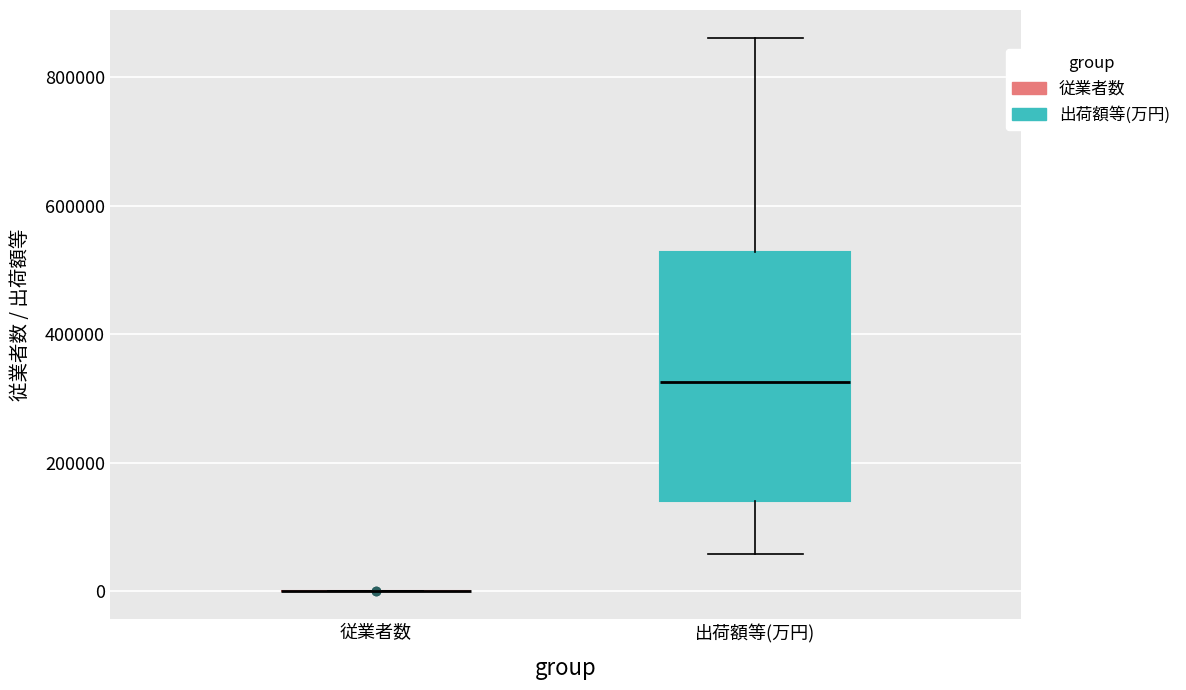

Which box is the tallest, from its lower edge to its upper edge?

出荷額等(万円)